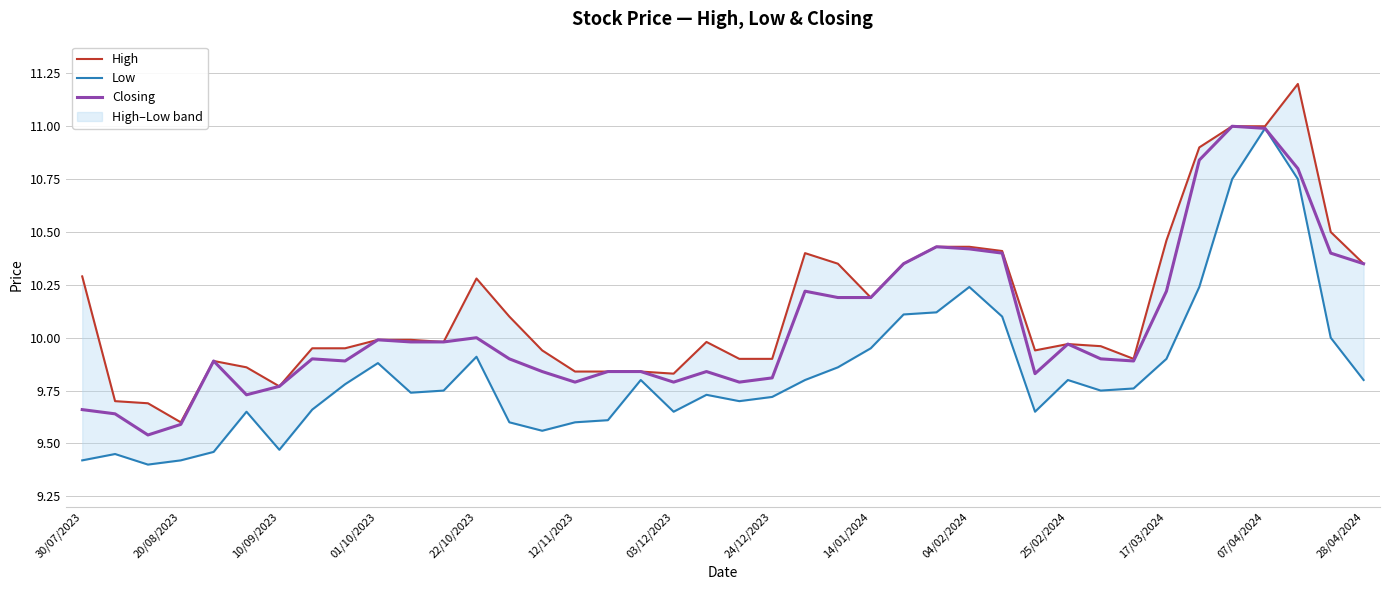

What is the greatest value displayed?

11.2